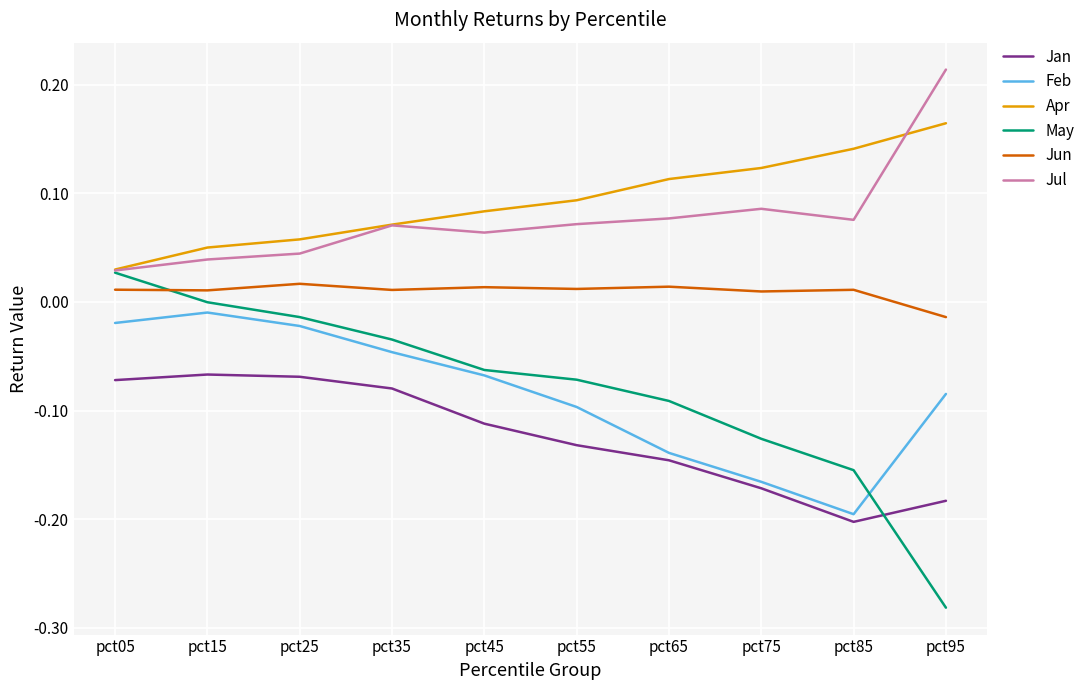

True or false: Jan and Apr cross at least once.

False